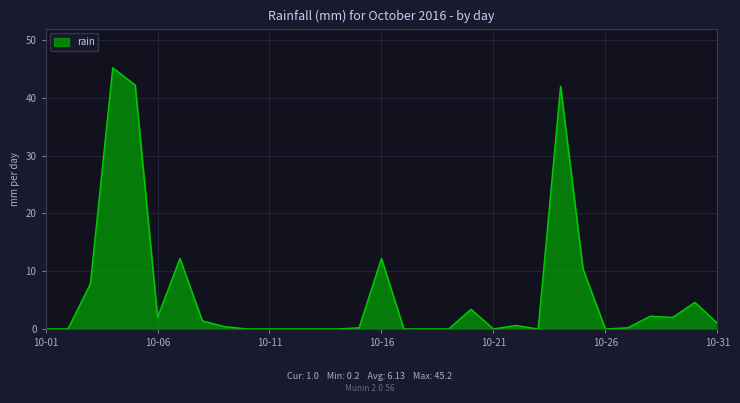

What is the difference between the second highest and second lowest values?

42.2